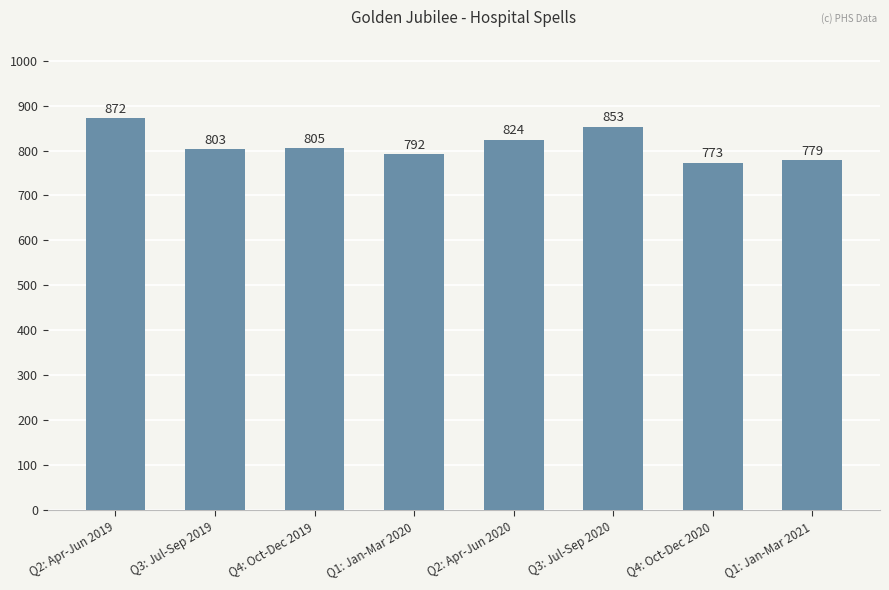

What is the label of the 2nd bar from the right?

Q4: Oct-Dec 2020